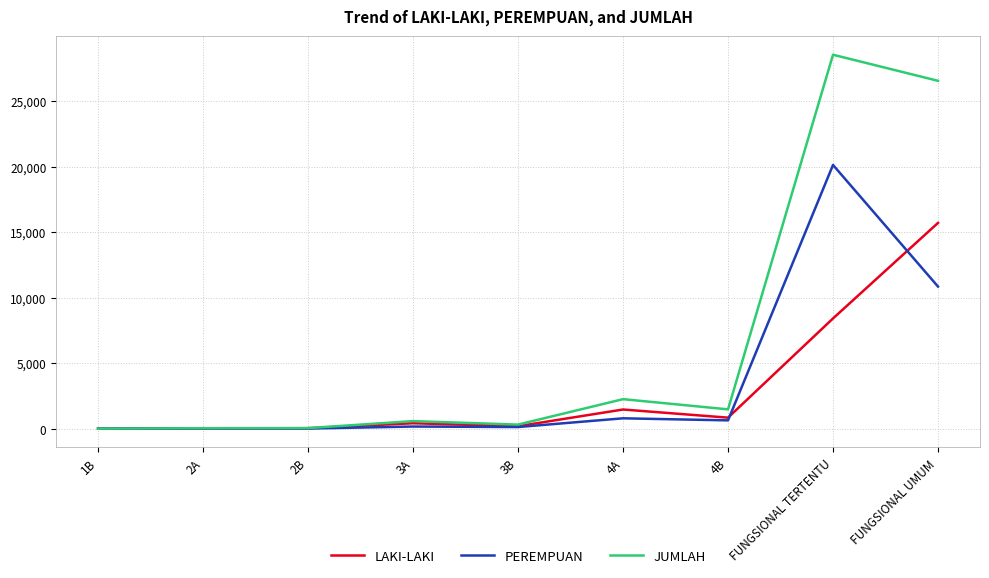

Rank the series by their average value, from lowest to highest.

LAKI-LAKI, PEREMPUAN, JUMLAH